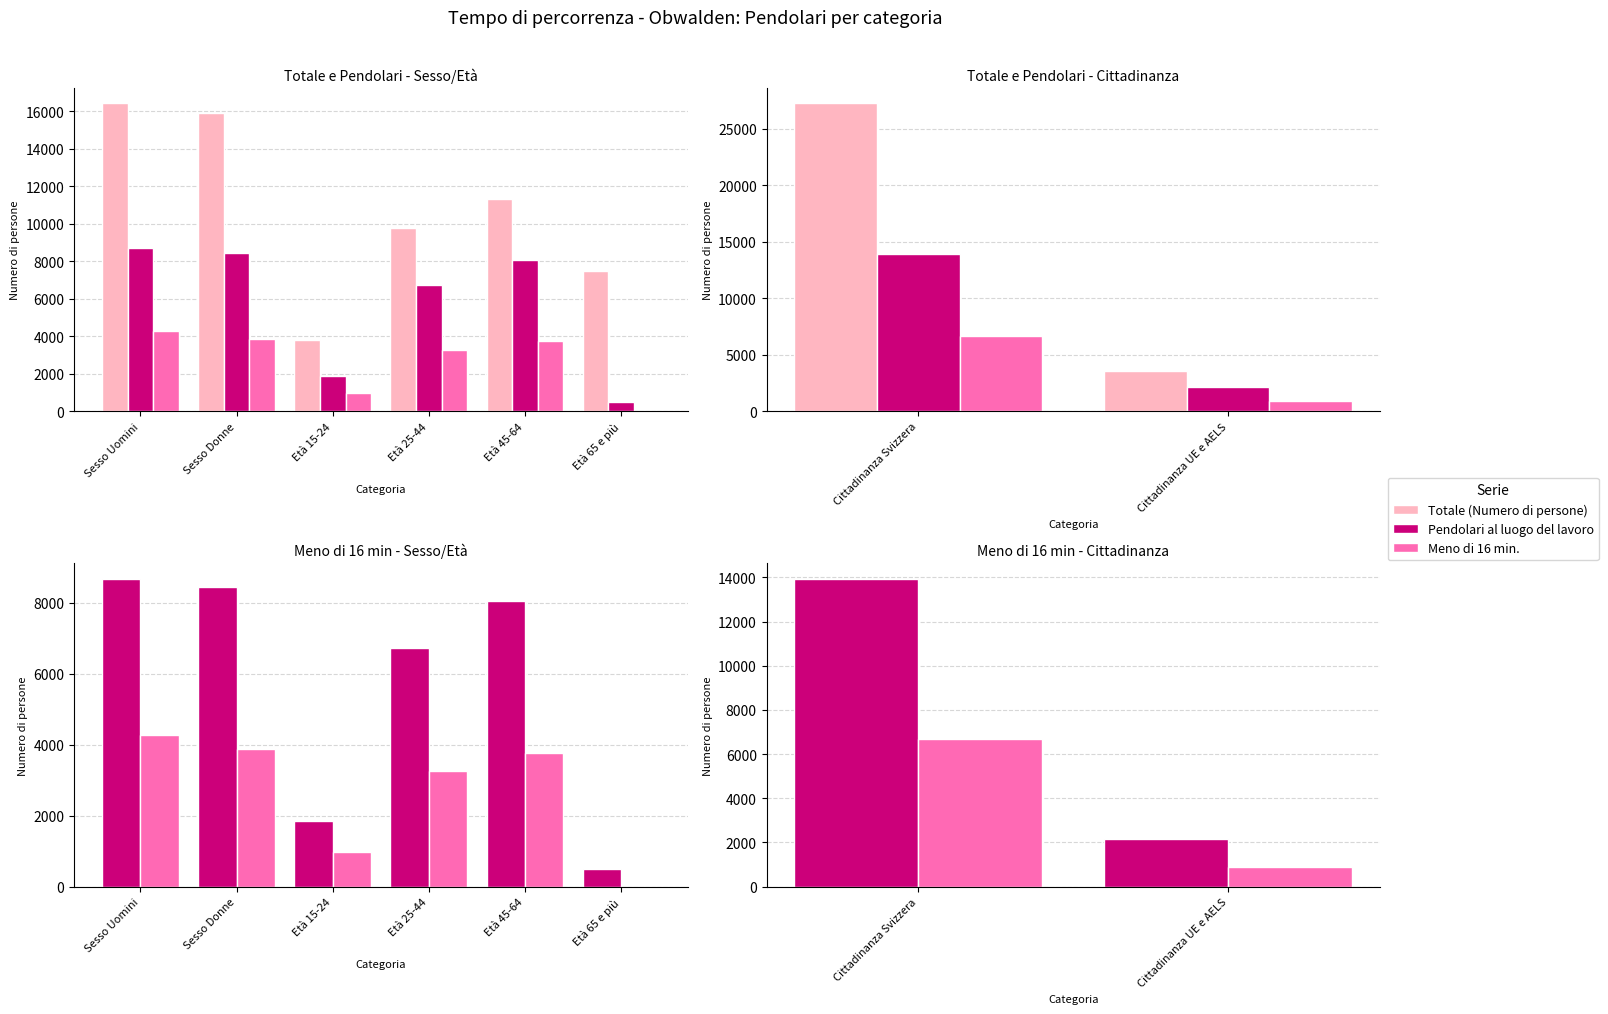

Which series has the largest range (max minus min)?

Totale (Numero di persone)